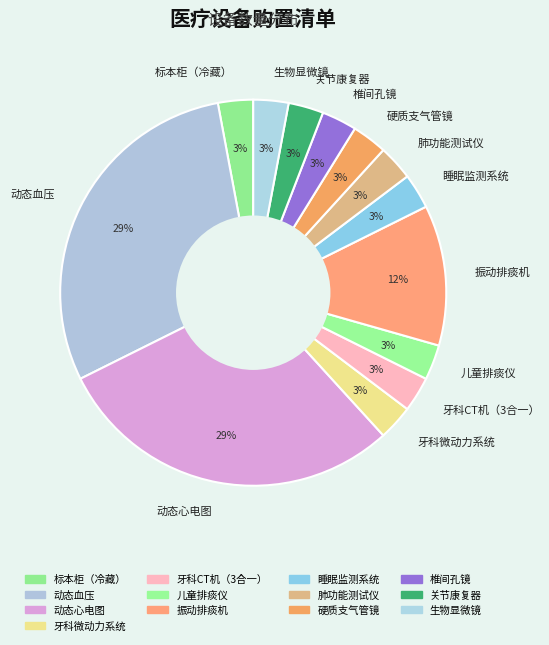

To the nearest percent, what portion does 振动排痰机 represent?

12%